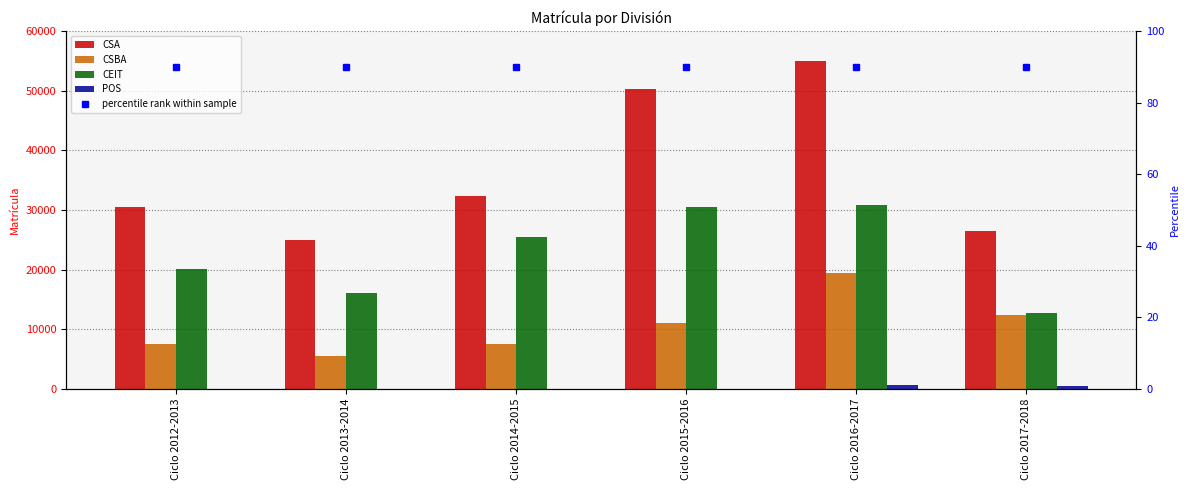

What is the sum of all CSA values?

219509